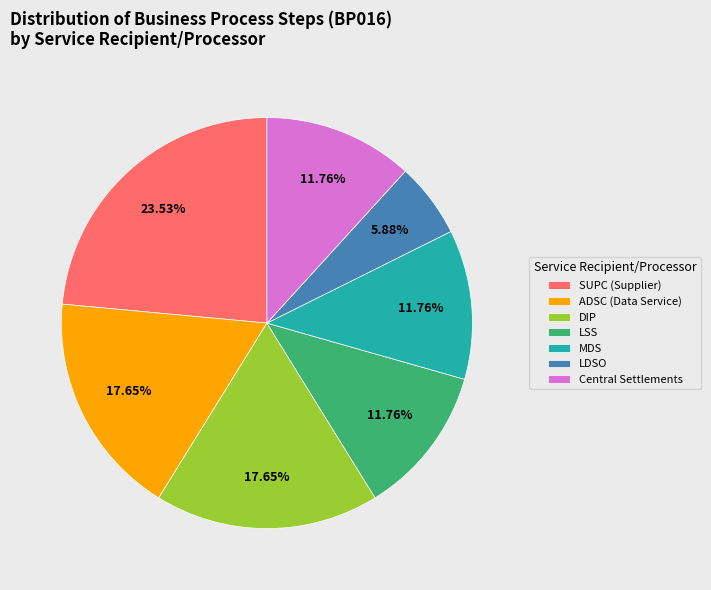

Which category has the smallest portion of the pie?

LDSO